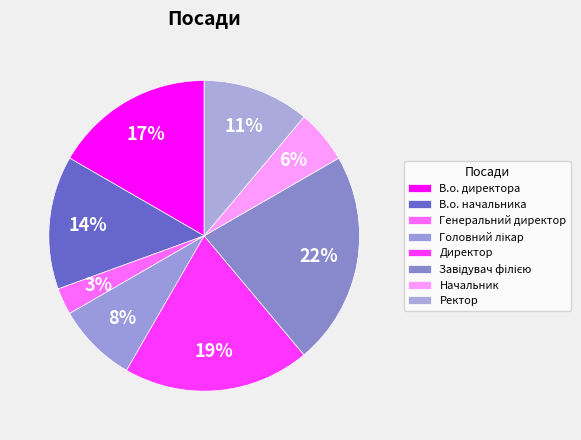

Does Завідувач філією represent more than half of the total?

No